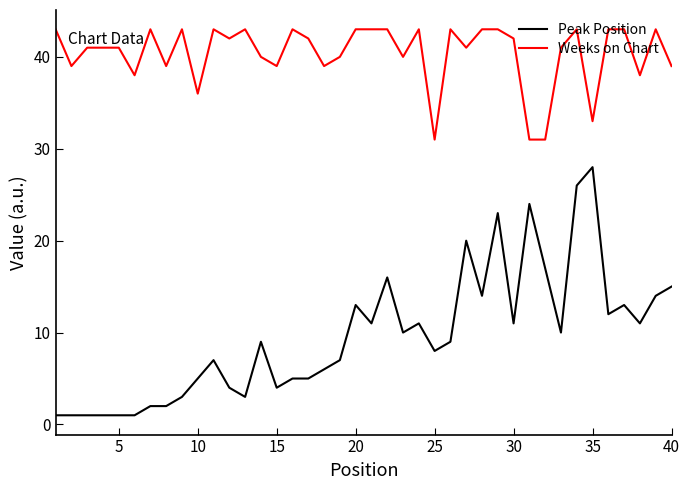

Rank the series by their maximum value, from lowest to highest.

Peak Position, Weeks on Chart